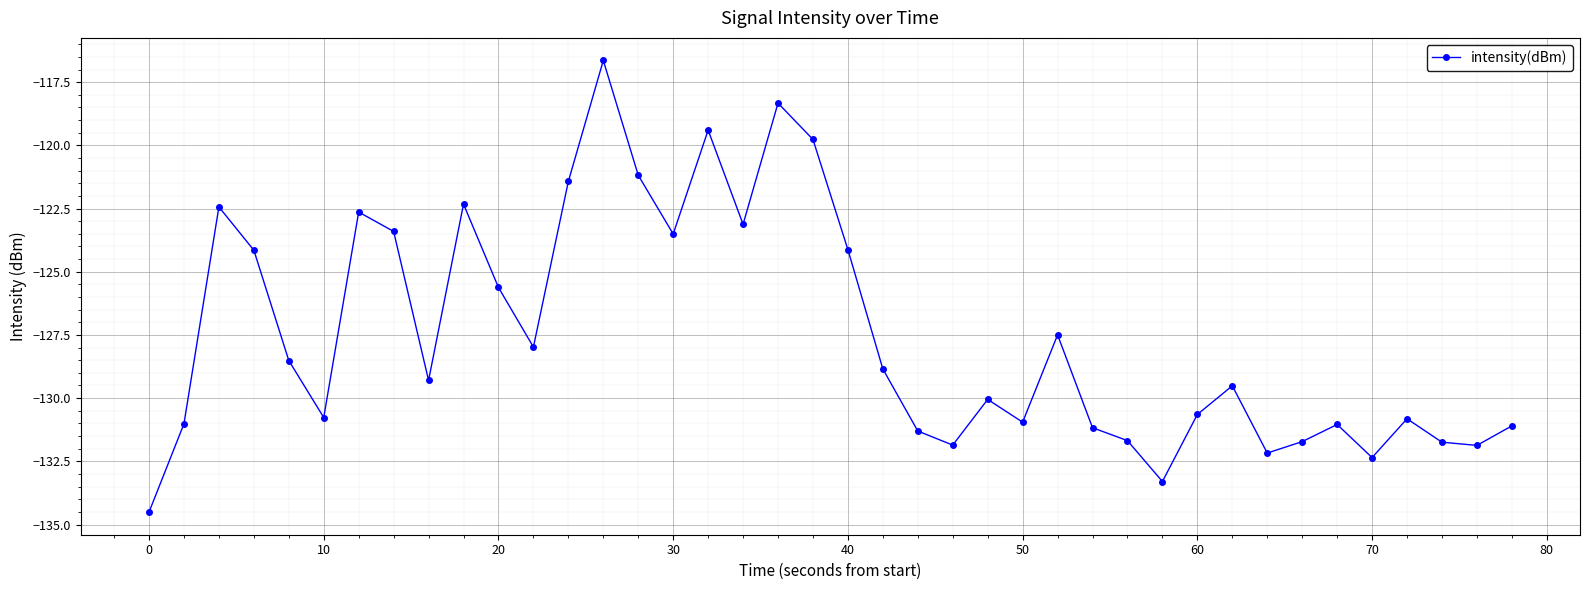

How many points are higher than both their immediate neighbors (excluding endpoints)?

11